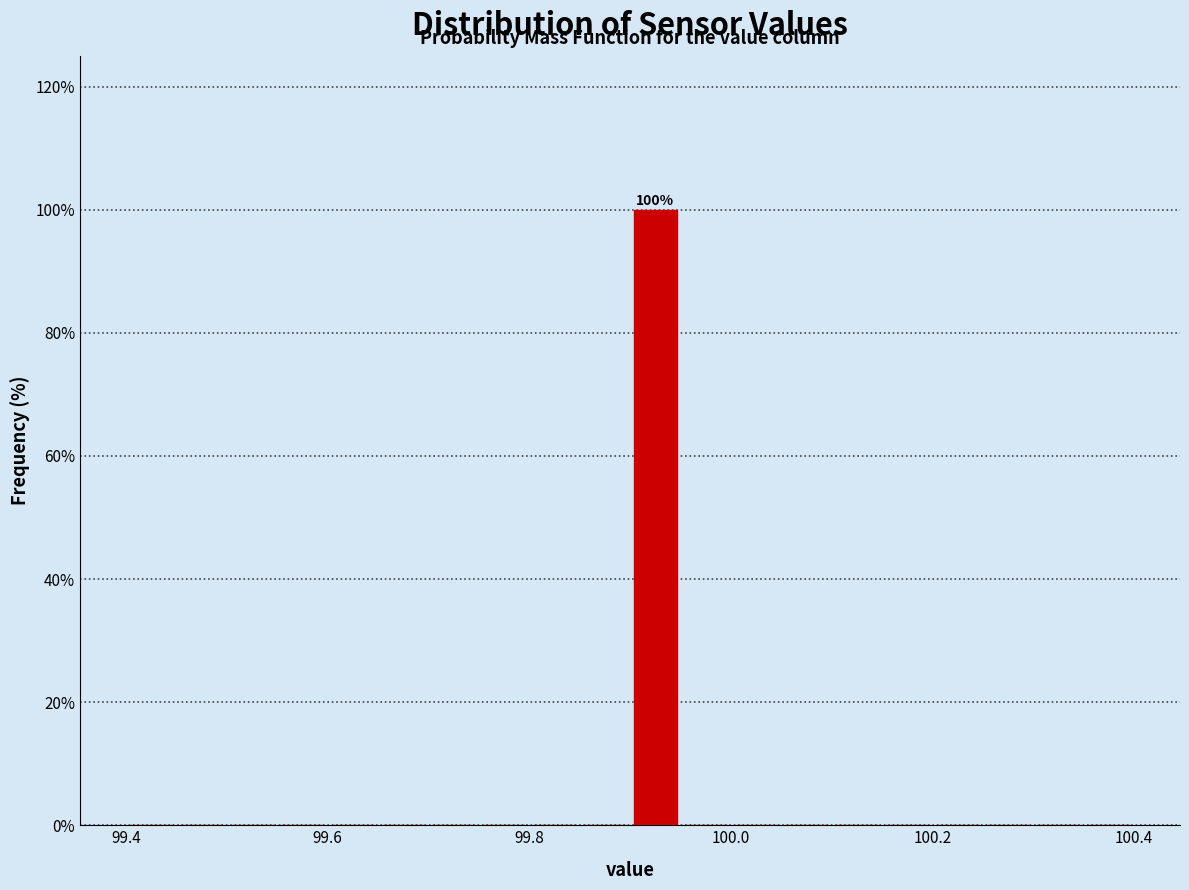

Read against the x-axis, roughly where is the centre of the tallest bar?

99.92